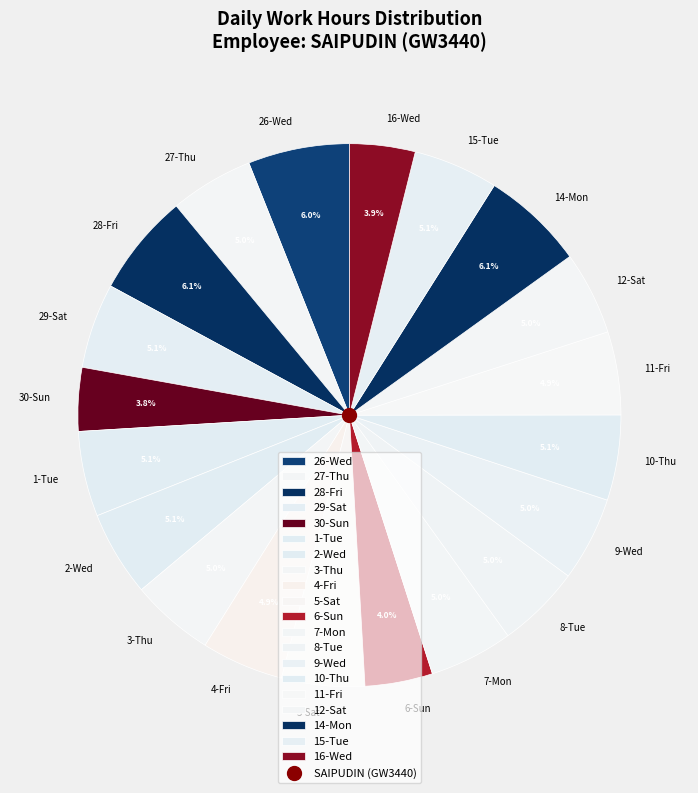

True or false: 15-Tue accounts for 5% of the total.

True